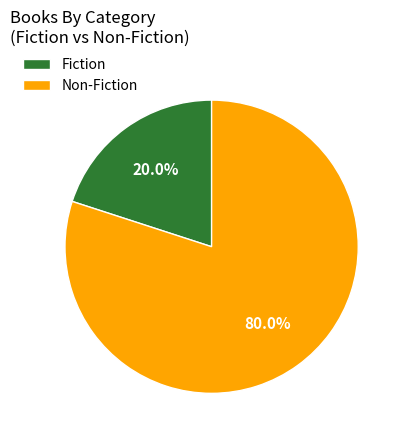

Combined, do Fiction and Non-Fiction account for over 50%?

Yes